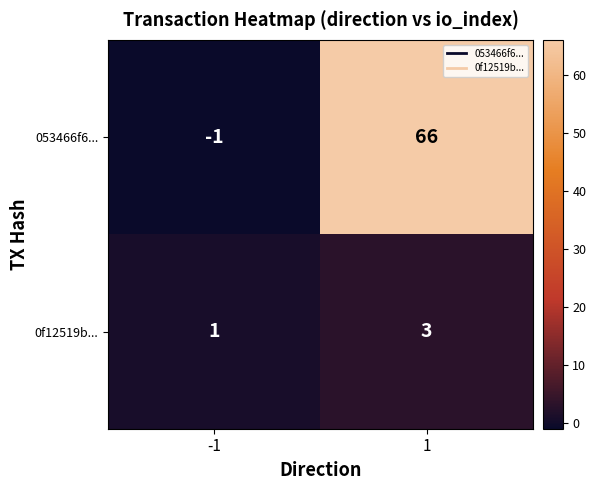

Which series has the widest spread of values?

053466f6...